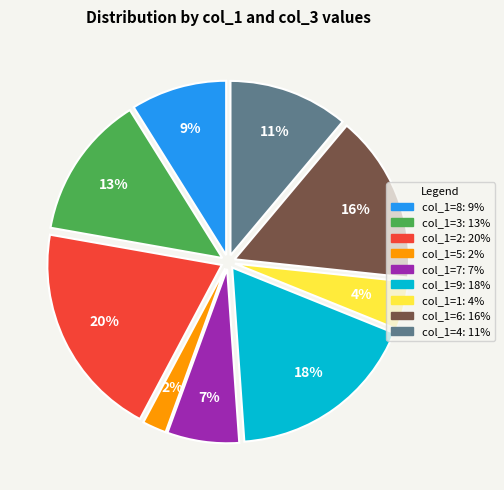

Is there a majority slice in this chart?

No